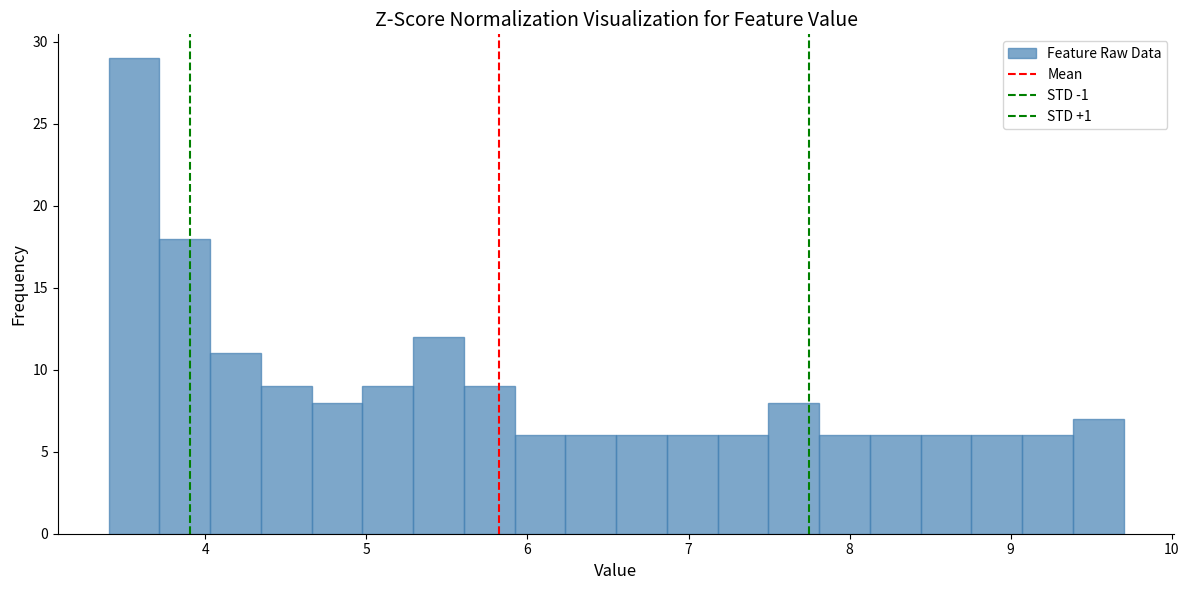

Around what value on the x-axis is the tallest bar? Give the approximate position of its centre, as read against the axis.

3.6